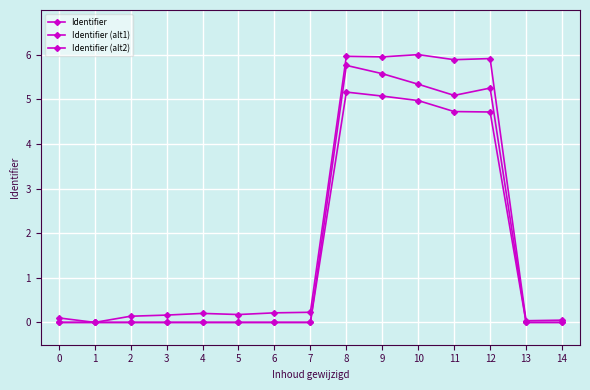

How many categories are shown in the chart?

15